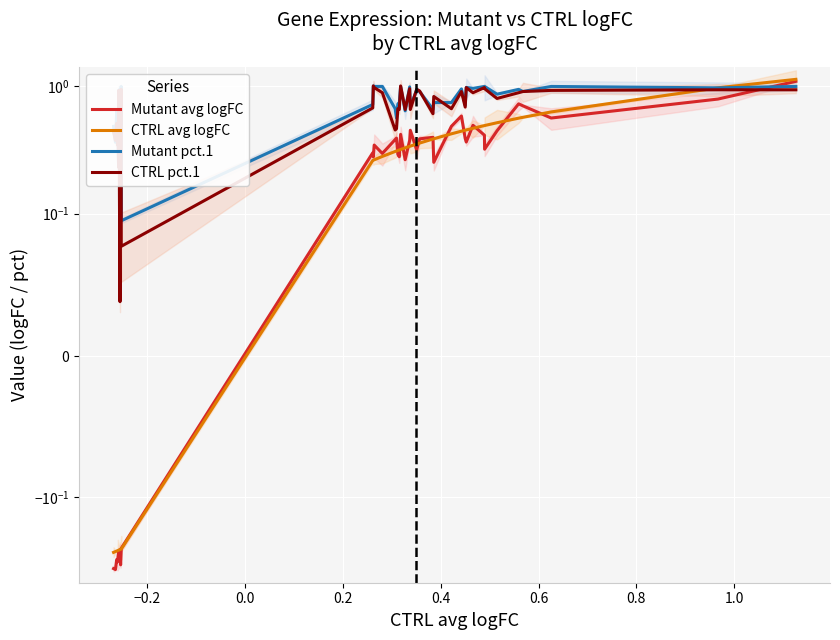

At how many categories does at least one series exceed 0?

40